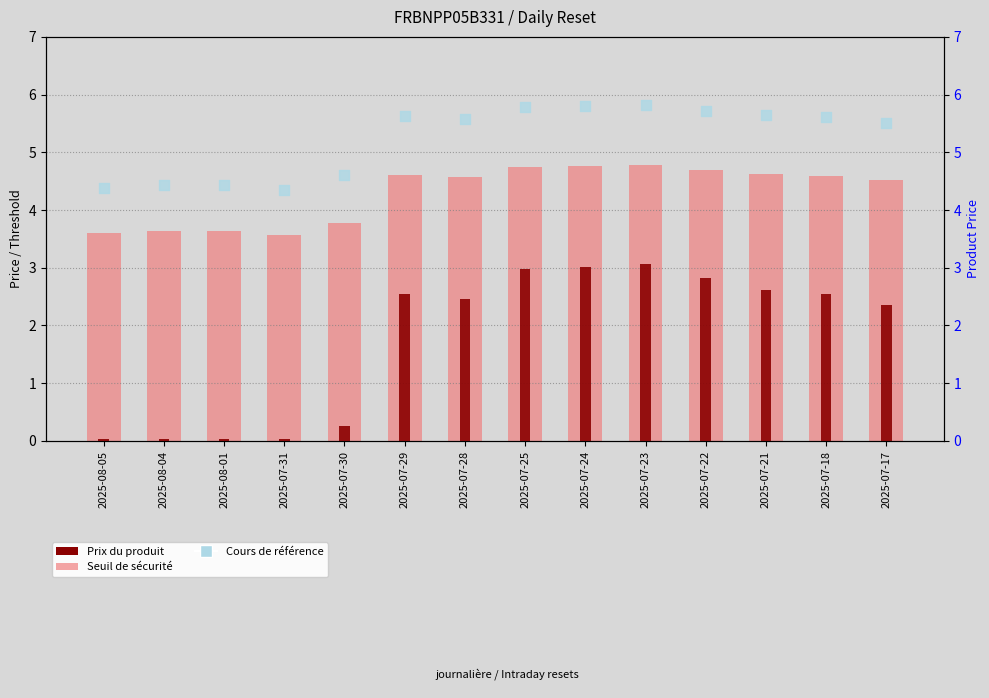

At which category is the sum across all series the highest?

2025-07-23